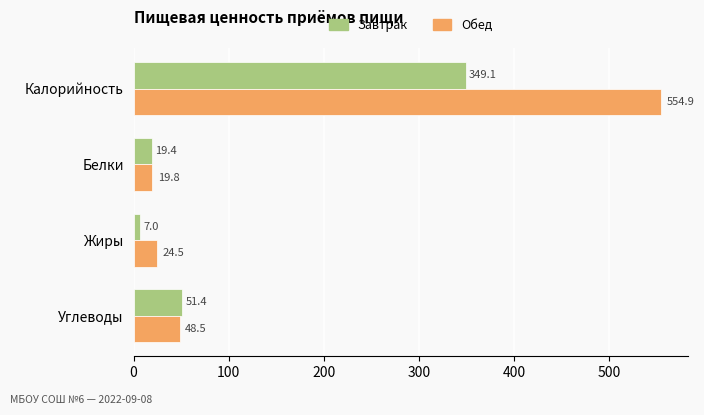

How many values in the Завтрак series exceed 51?

2